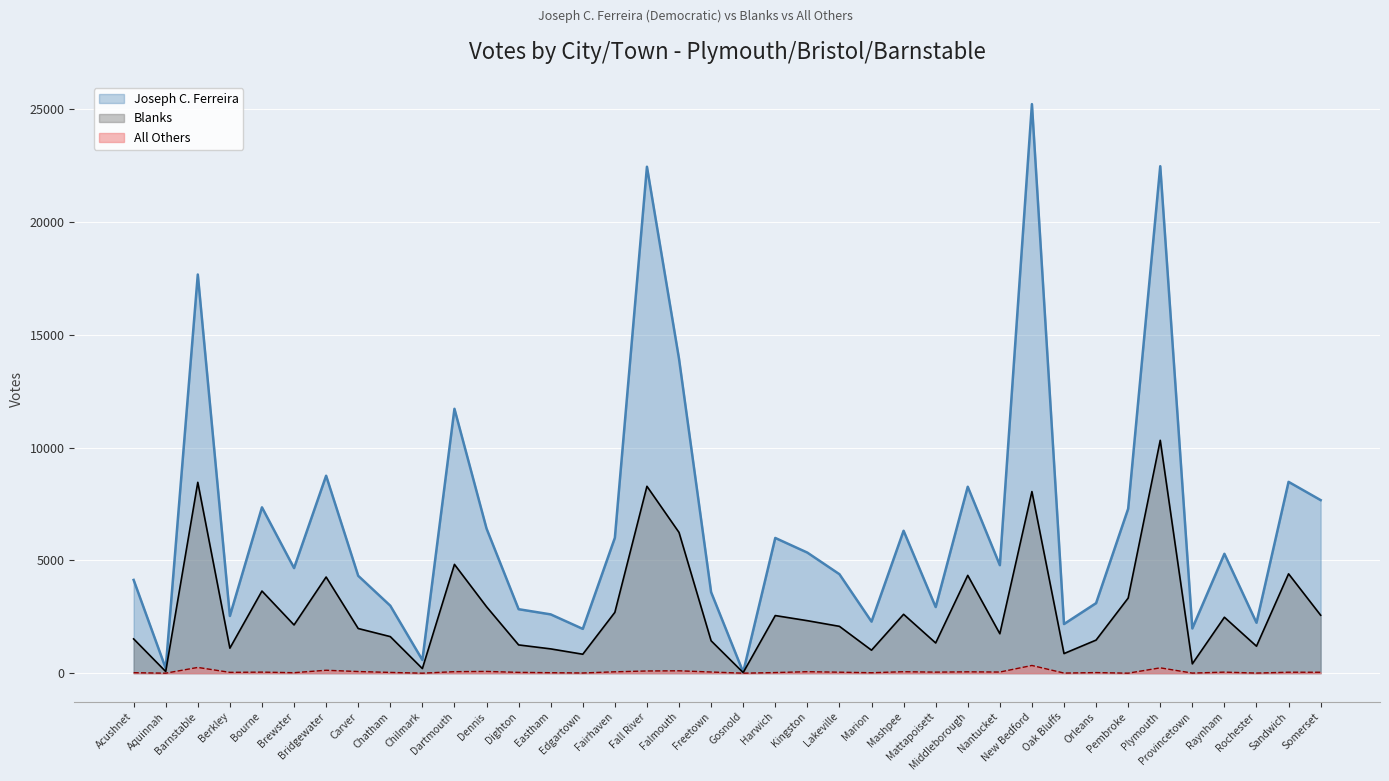

How many categories are shown in the chart?

38